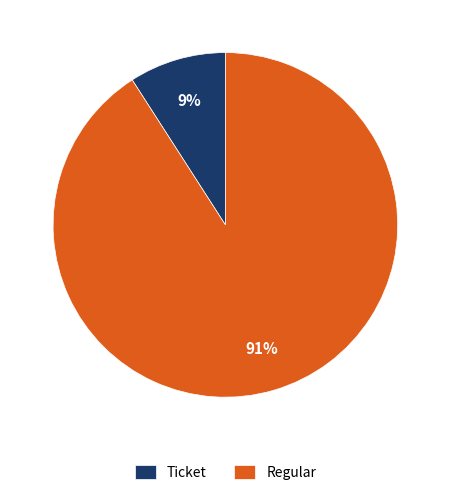

Does Regular account for over 50% of the chart?

Yes